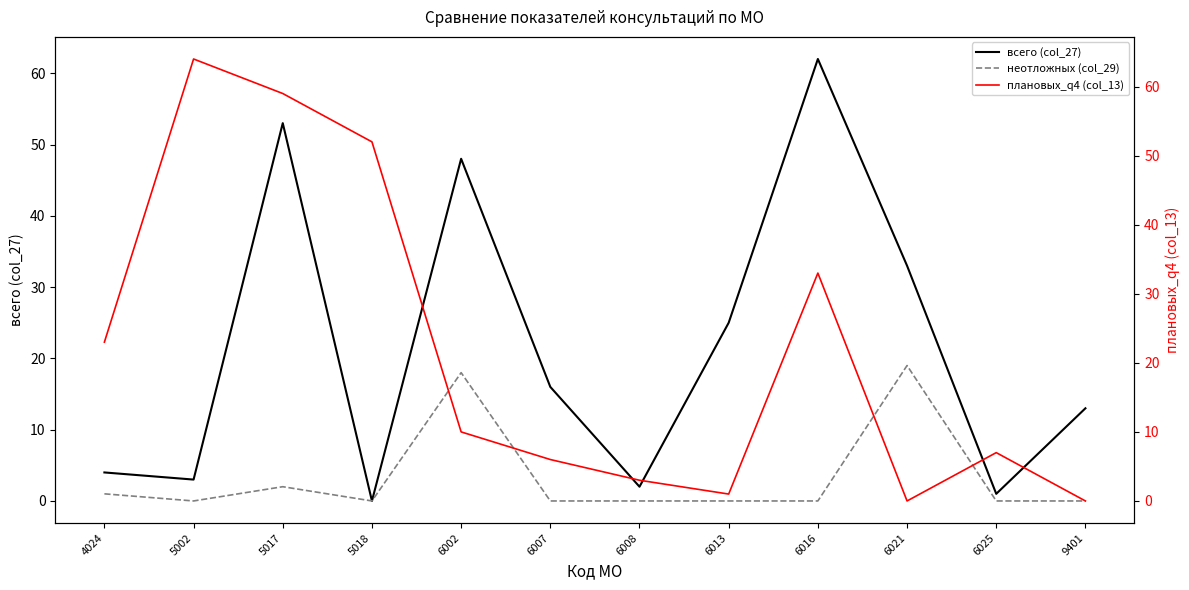

Which series changed the most between 5002 and 6013?

плановых_q4 (col_13)